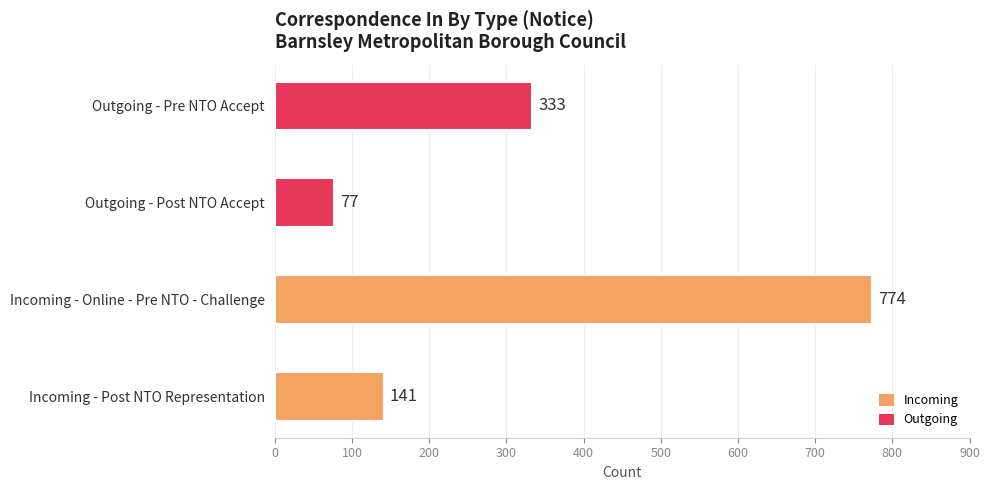

What is the difference between the values at Incoming - Post NTO Representation and Incoming - Online - Pre NTO - Challenge?

633